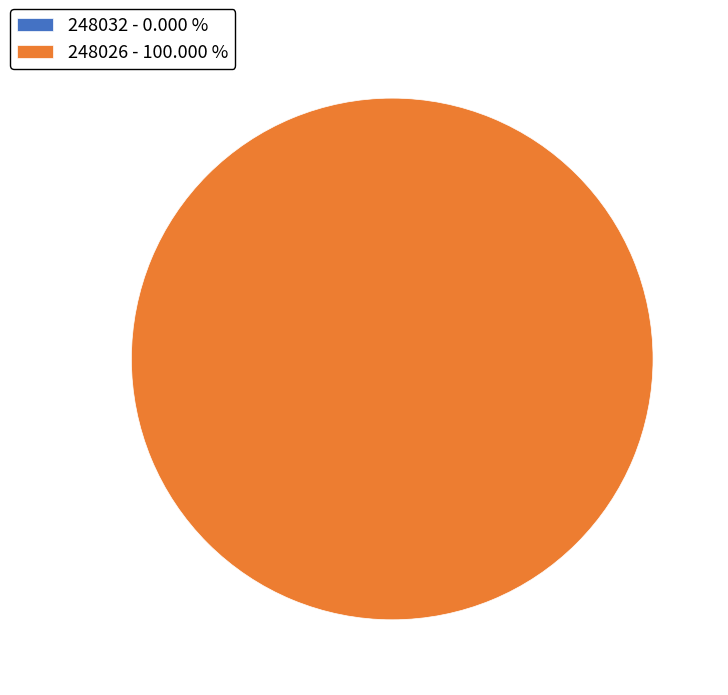

Count the number of slices in the pie.

2